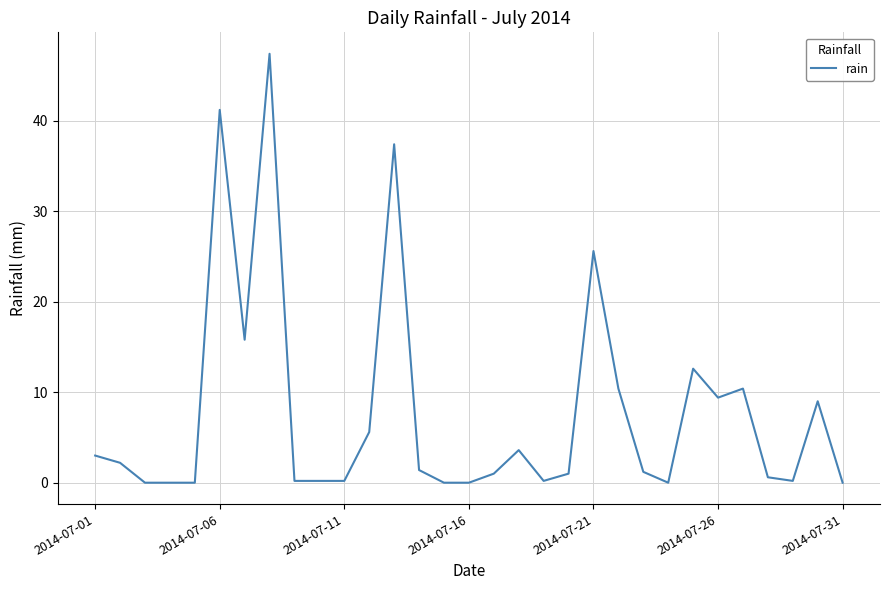

What is the difference between the maximum and minimum values?

47.4